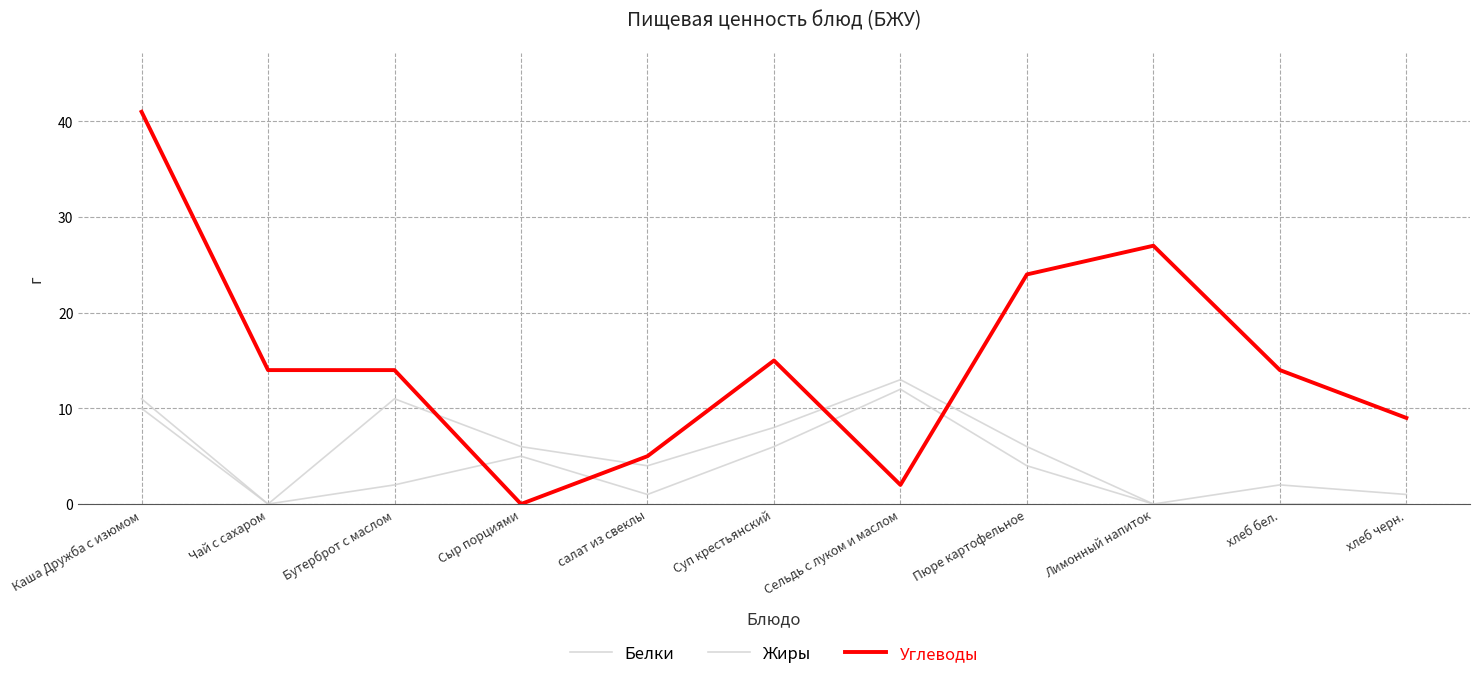

How many positive values does the Углеводы series have?

10